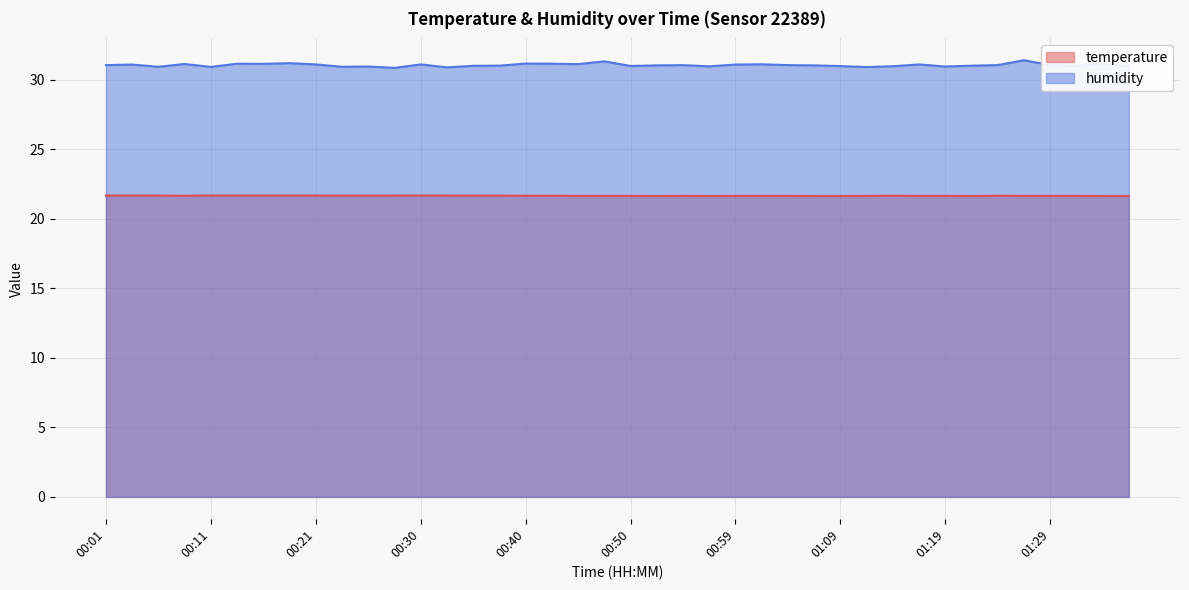

What is the total value across all series at 01:07?

52.6